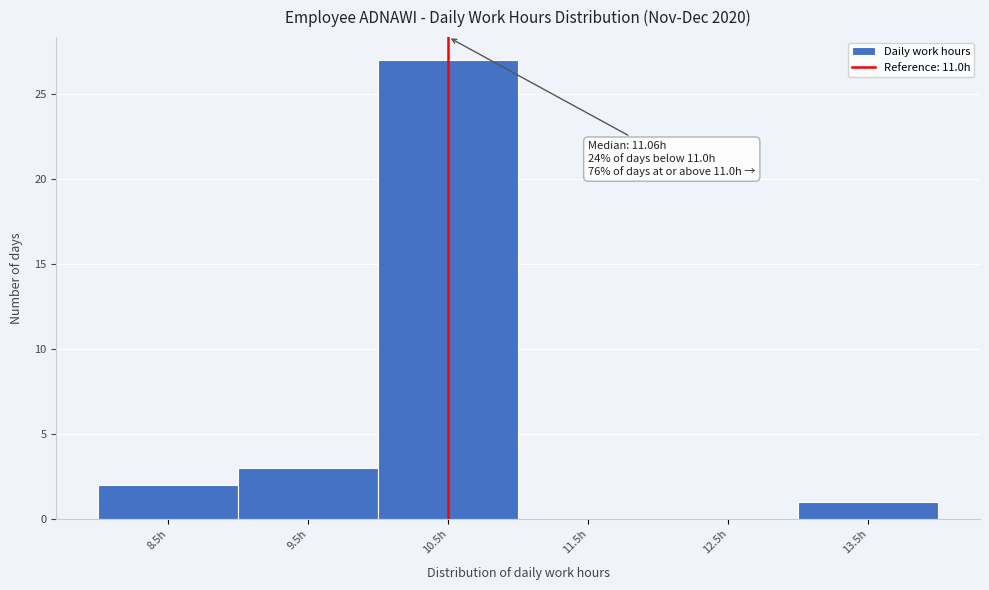

Reading left to right, what are all the values shown in this chart?

8.5h=2	9.5h=3	10.5h=27	11.5h=0	12.5h=0	13.5h=1